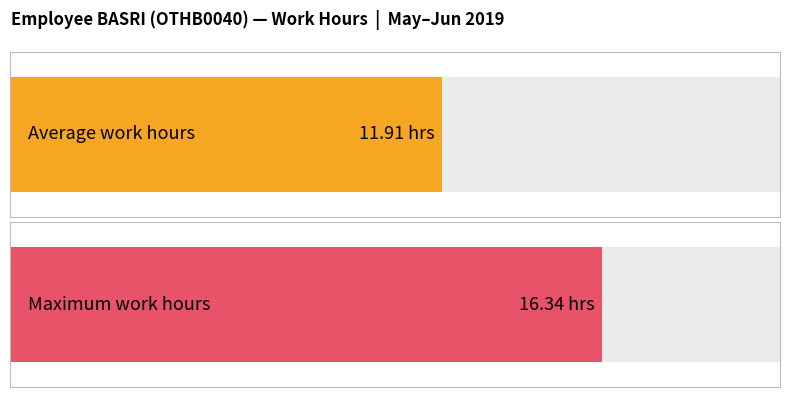

Are the bars horizontal?

Yes